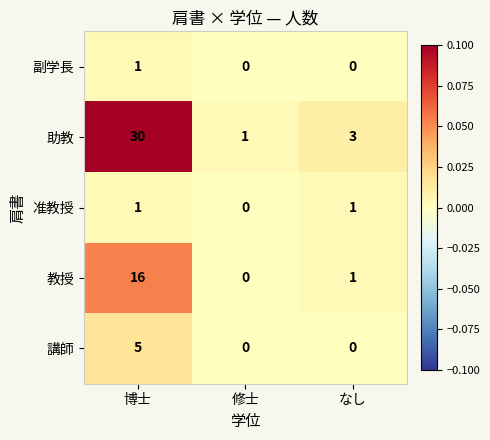

At which label is 助教 closest to 15?

なし